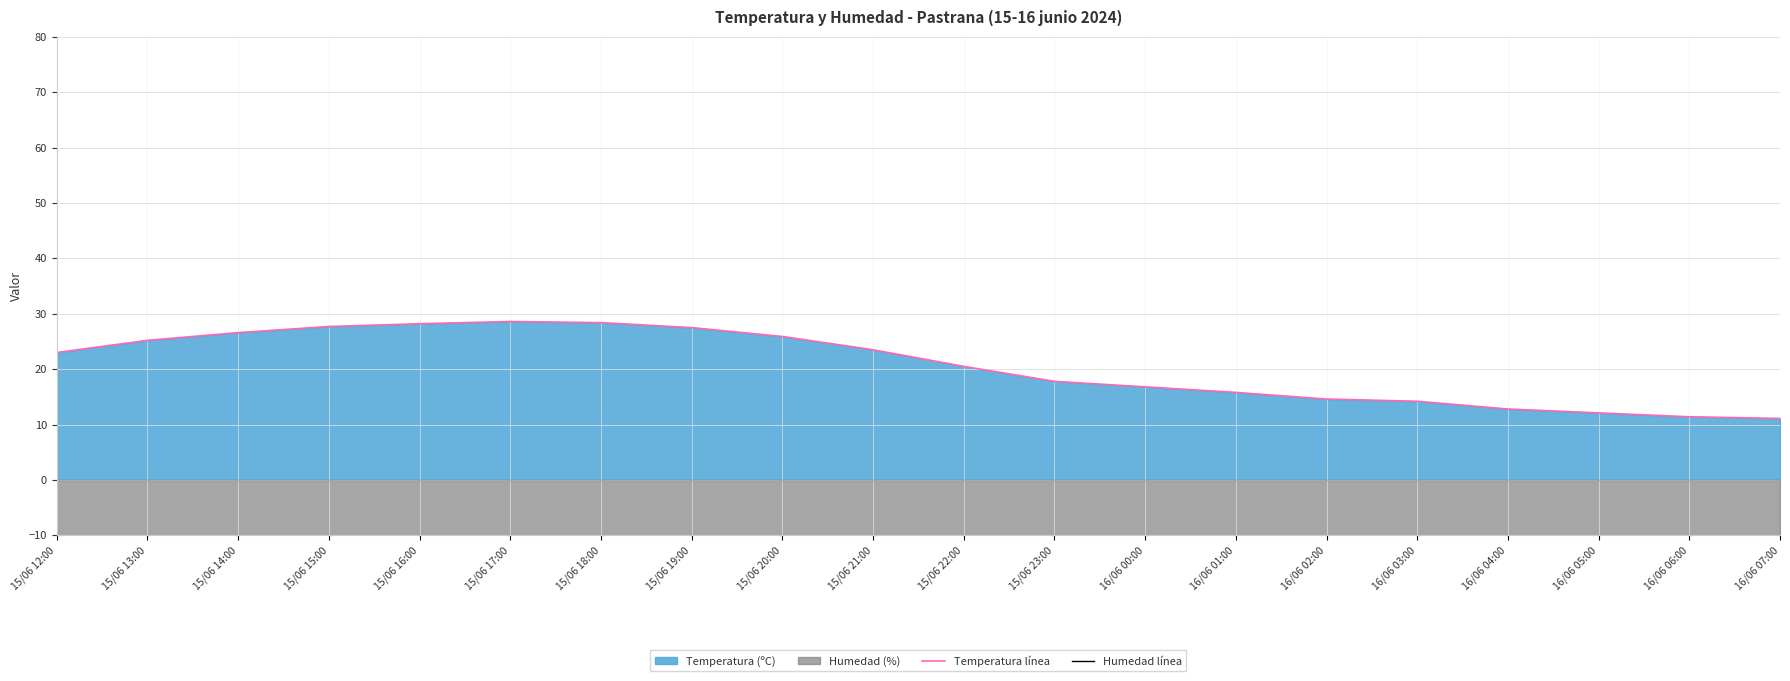

Reading left to right, list all the values displayed in this chart.

Temperatura línea: 15/06 12:00=23.0	15/06 13:00=25.2	15/06 14:00=26.6	15/06 15:00=27.7	15/06 16:00=28.2	15/06 17:00=28.6	15/06 18:00=28.4	15/06 19:00=27.5	15/06 20:00=25.9	15/06 21:00=23.5	15/06 22:00=20.5	15/06 23:00=17.8	16/06 00:00=16.8	16/06 01:00=15.8	16/06 02:00=14.6	16/06 03:00=14.2	16/06 04:00=12.8	16/06 05:00=12.1	16/06 06:00=11.4	16/06 07:00=11.1
Humedad línea: 15/06 12:00=-41.0	15/06 13:00=-34.0	15/06 14:00=-26.0	15/06 15:00=-24.0	15/06 16:00=-23.0	15/06 17:00=-24.0	15/06 18:00=-20.0	15/06 19:00=-24.0	15/06 20:00=-23.0	15/06 21:00=-33.0	15/06 22:00=-40.0	15/06 23:00=-40.0	16/06 00:00=-34.0	16/06 01:00=-44.0	16/06 02:00=-45.0	16/06 03:00=-46.0	16/06 04:00=-51.0	16/06 05:00=-51.0	16/06 06:00=-52.0	16/06 07:00=-56.0